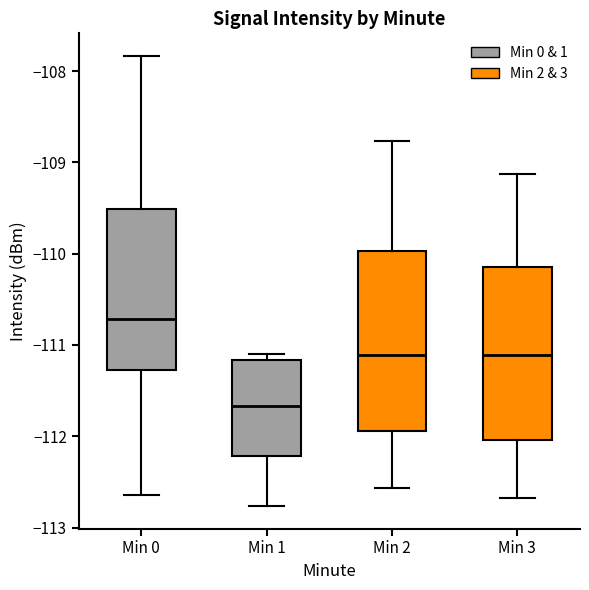

Which box has the lowest median line?

Min 1